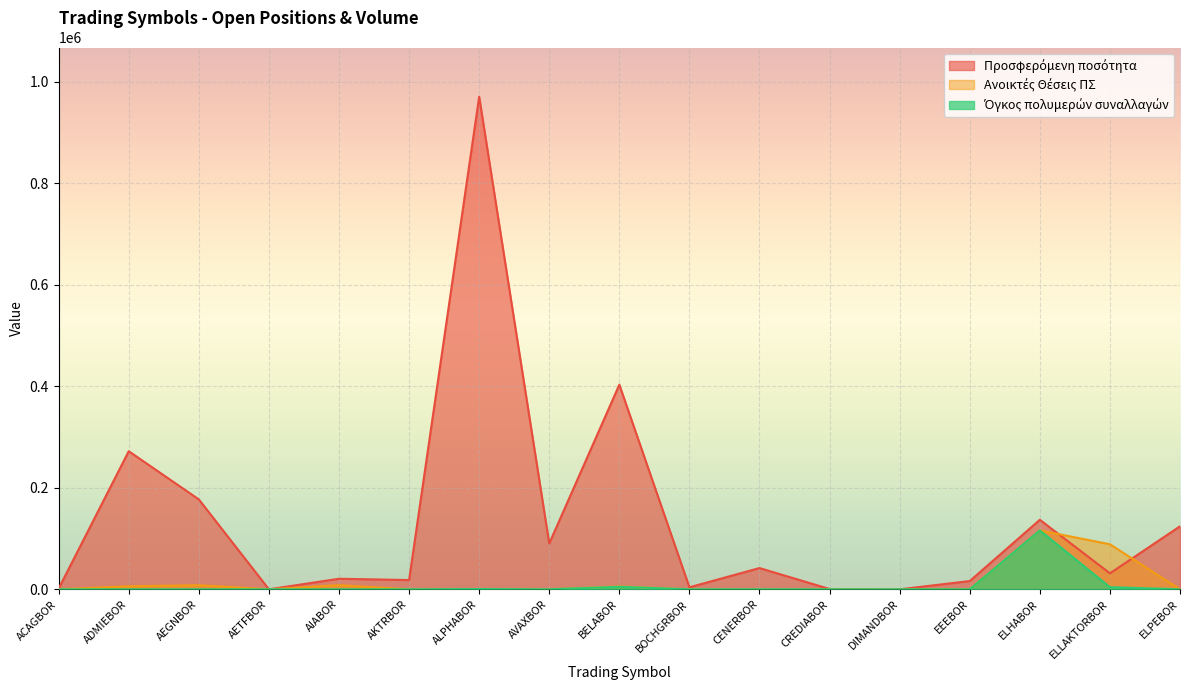

True or false: Ανοικτές Θέσεις ΠΣ and Όγκος πολυμερών συναλλαγών cross at least once.

False